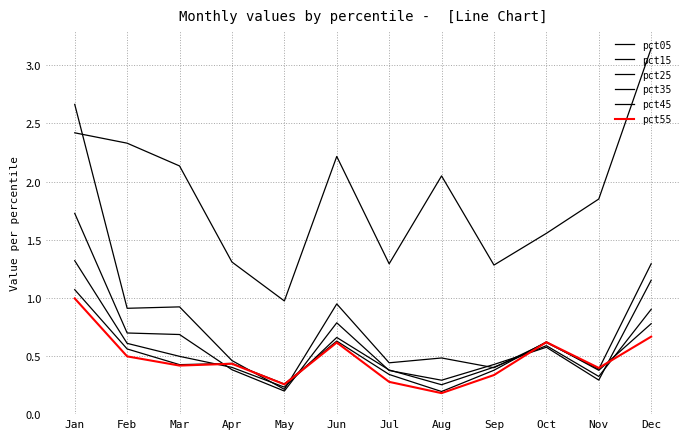

Which series has the widest spread of values?

pct15